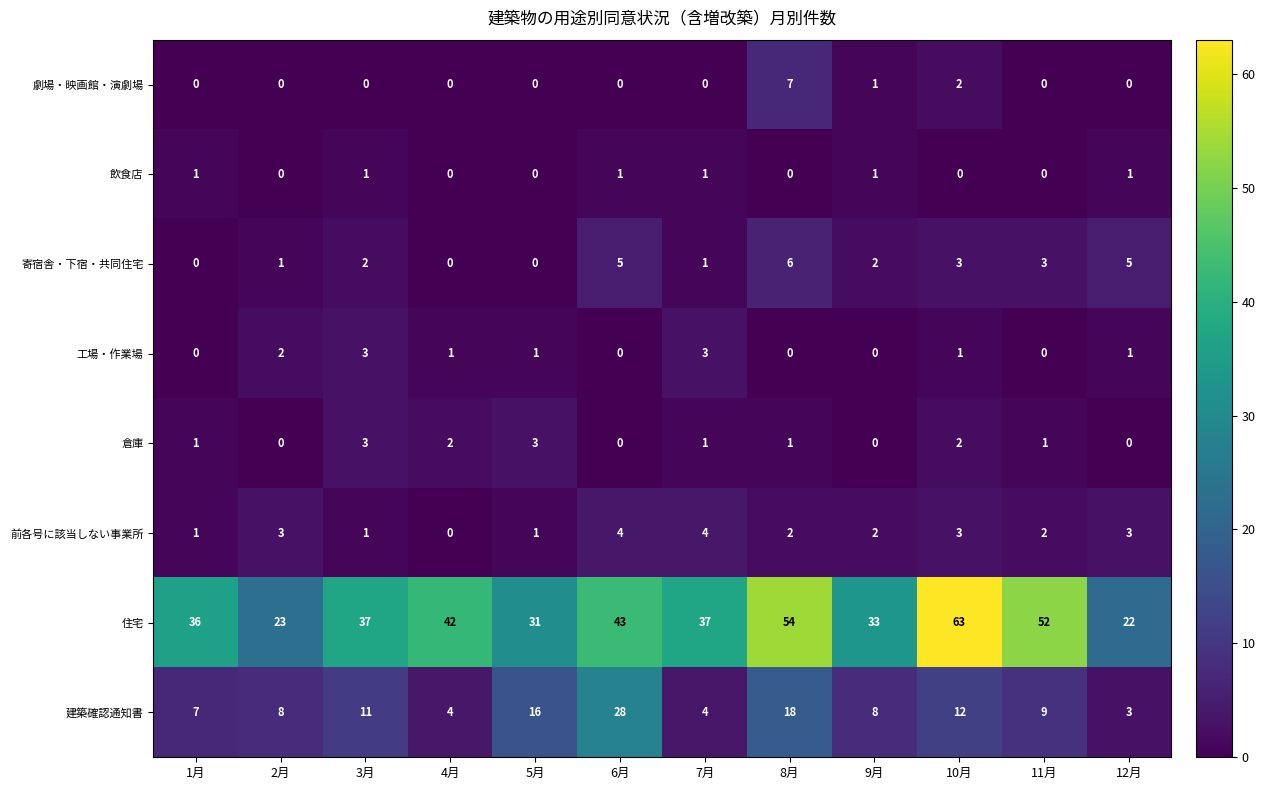

Is it true that 劇場・映画館・演劇場 equals -3 at 7月?

False